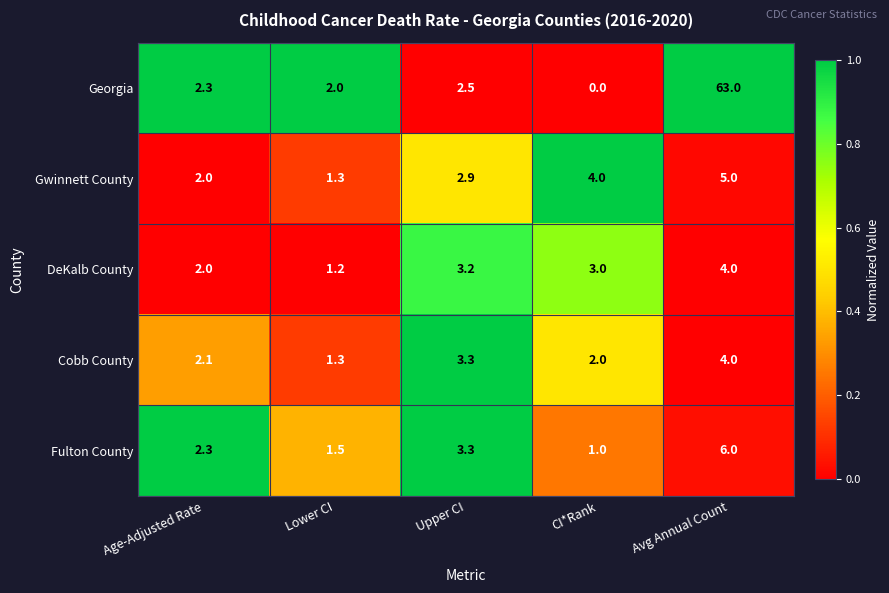

What is the average value of the Gwinnett County series?

3.0